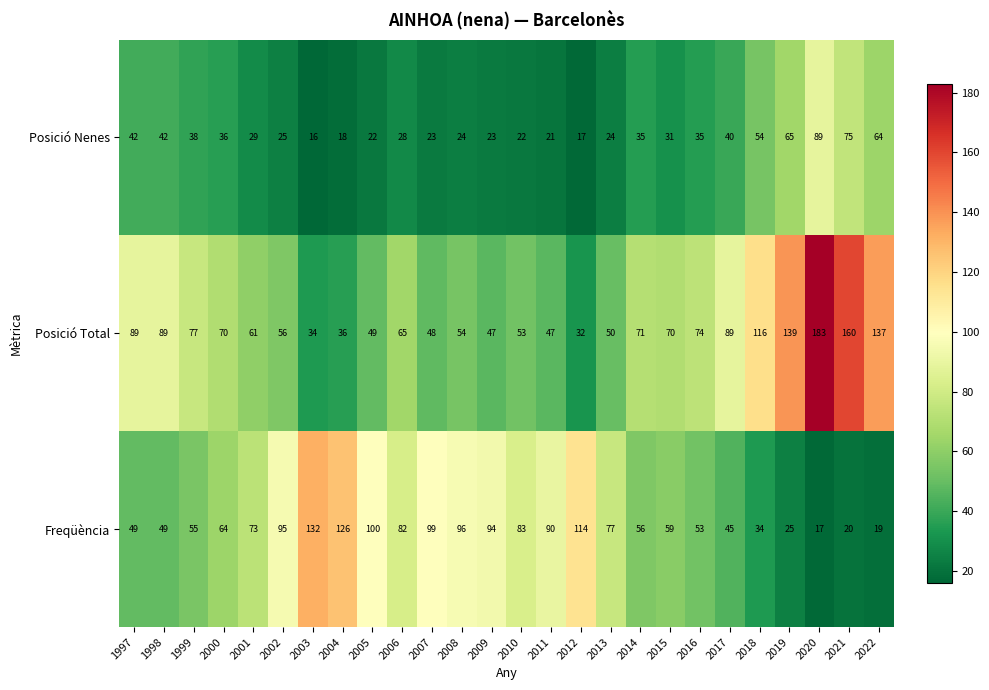

Count the number of categories in the chart.

26